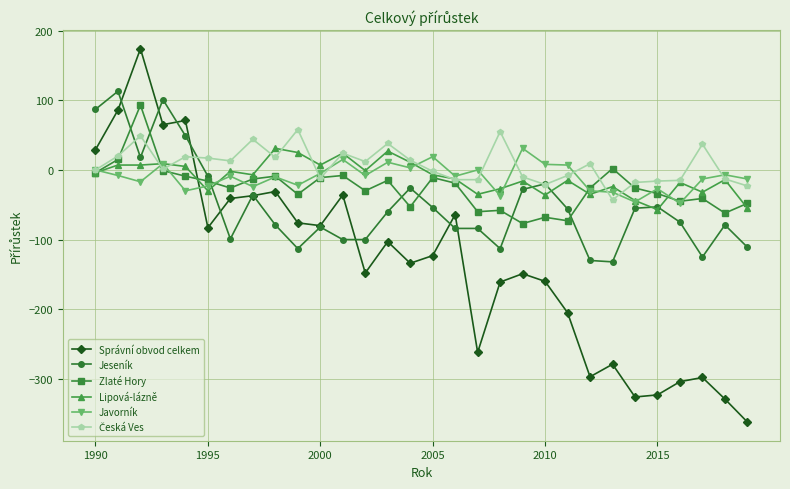

In Správní obvod celkem, how many points are lower than both neighbors (excluding endpoints)?

8